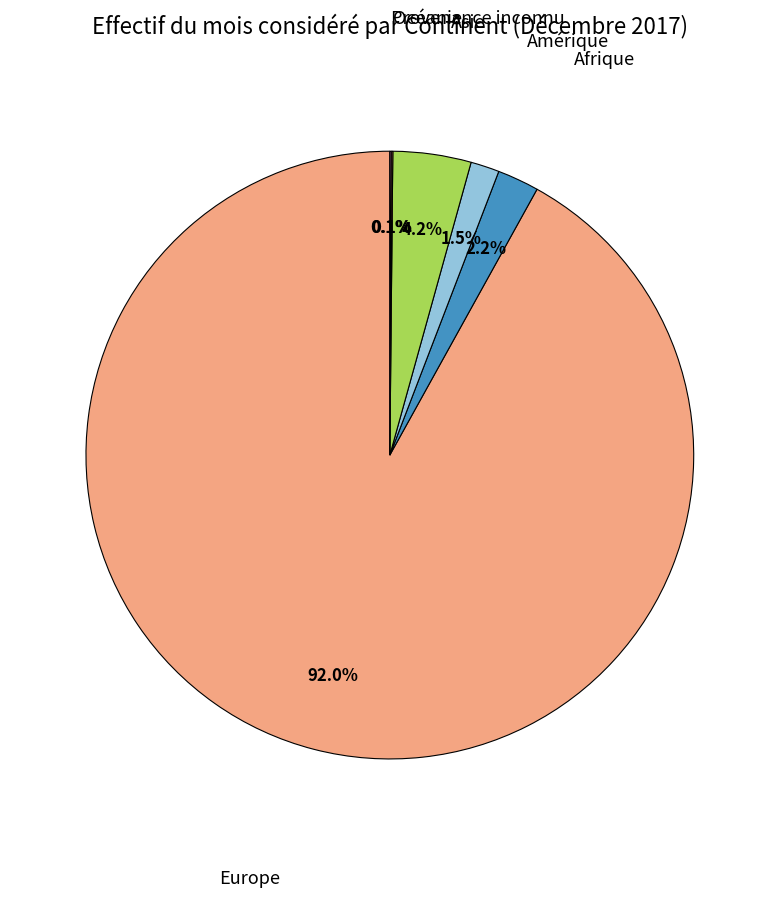

Is there a majority slice in this chart?

Yes